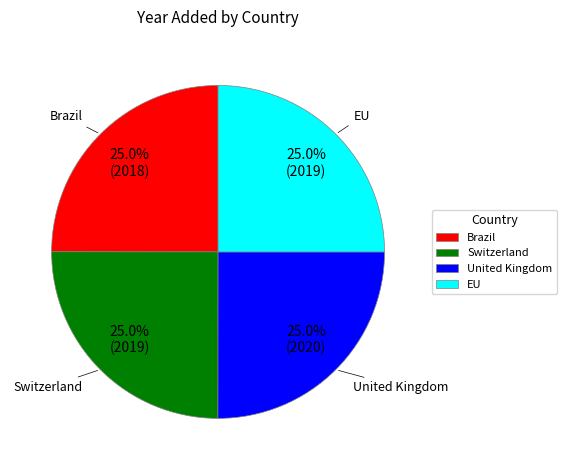

True or false: United Kingdom accounts for 16% of the total.

False